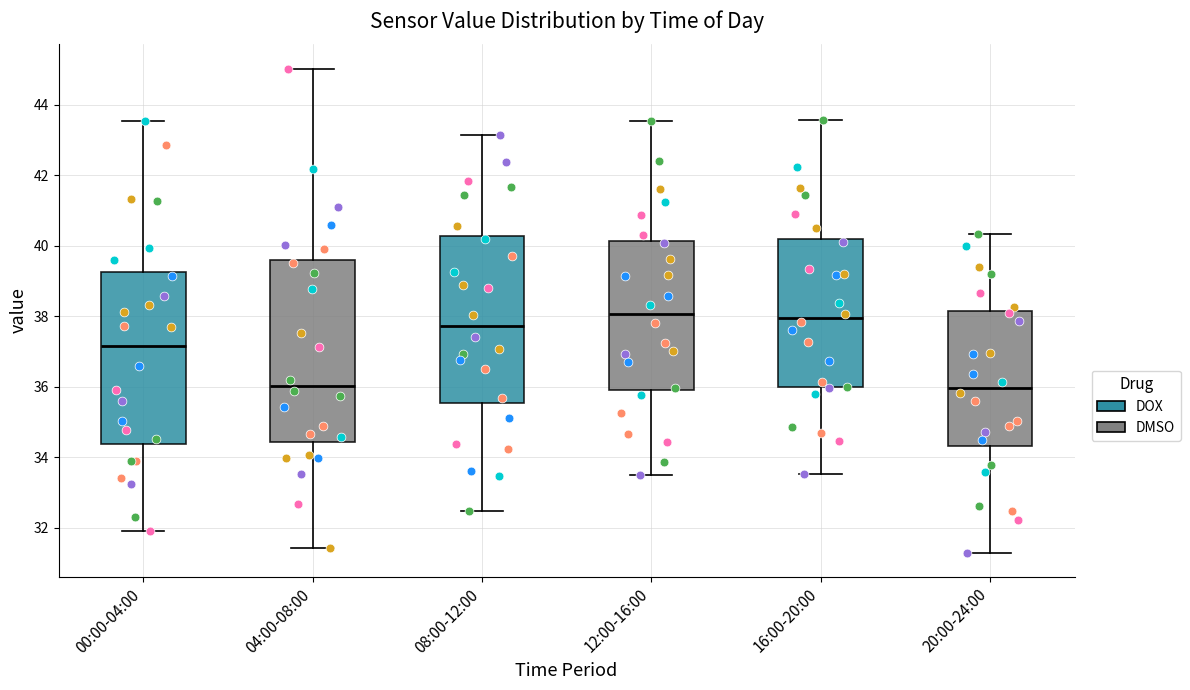

Reading left to right, transcribe this box plot: for each box, give where its median line is, the range the box spans, and where its two whiskers end, as read against the y-axis. The values are not printed on the chart, so give them approximately, as read against the axis.

00:00-04:00: median 37.2, box 34.4 to 39.2, whiskers 32.0 to 43.6
04:00-08:00: median 36.0, box 34.4 to 39.6, whiskers 31.4 to 45.0
08:00-12:00: median 37.8, box 35.6 to 40.2, whiskers 32.4 to 43.2
12:00-16:00: median 38.0, box 36.0 to 40.2, whiskers 33.6 to 43.6
16:00-20:00: median 38.0, box 36.0 to 40.2, whiskers 33.6 to 43.6
20:00-24:00: median 36.0, box 34.4 to 38.2, whiskers 31.4 to 40.4